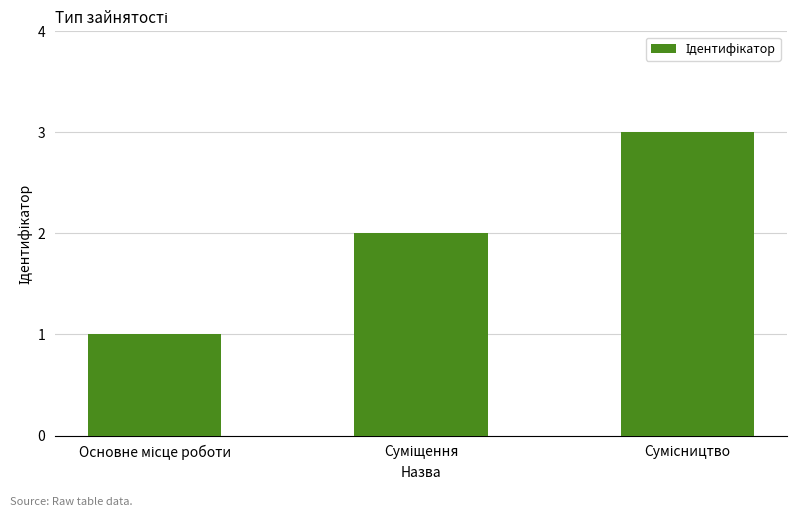

Count the values in the range 1 to 3.

3